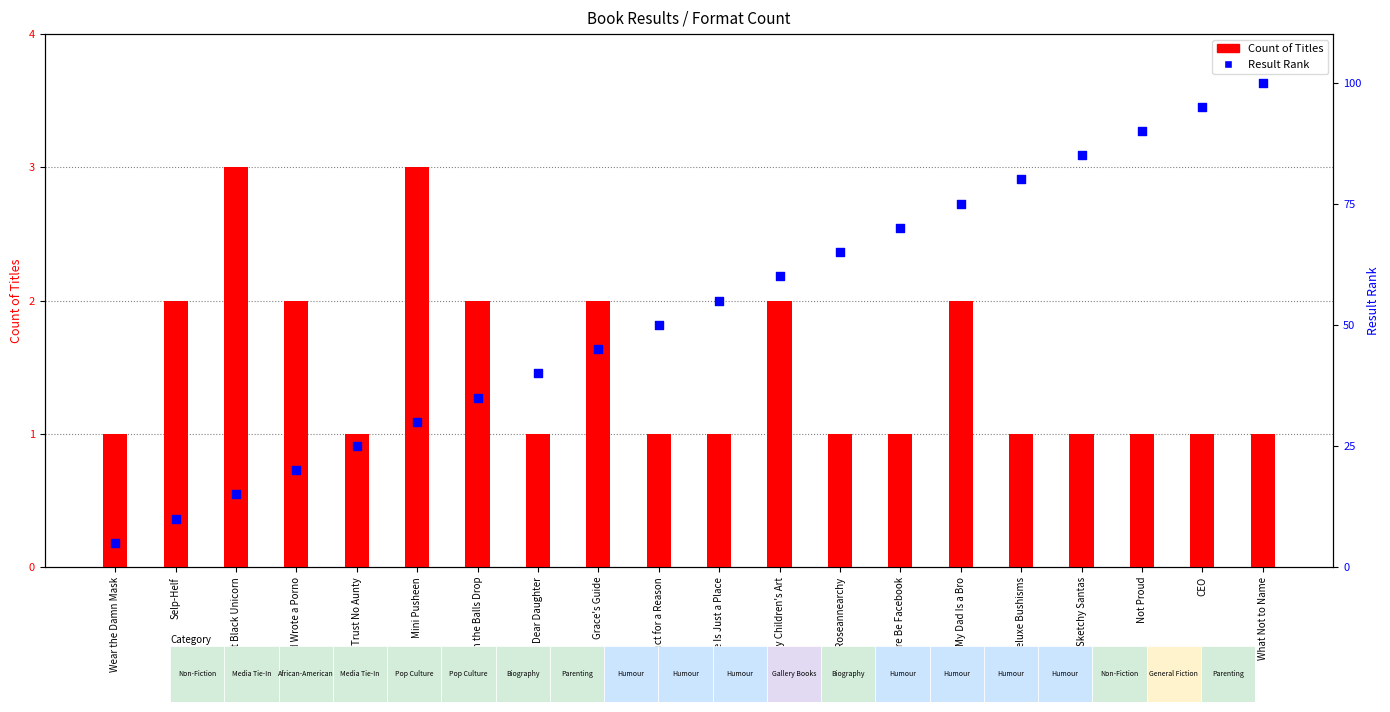

What are all the series names shown in the legend?

Count of Titles, Result Rank